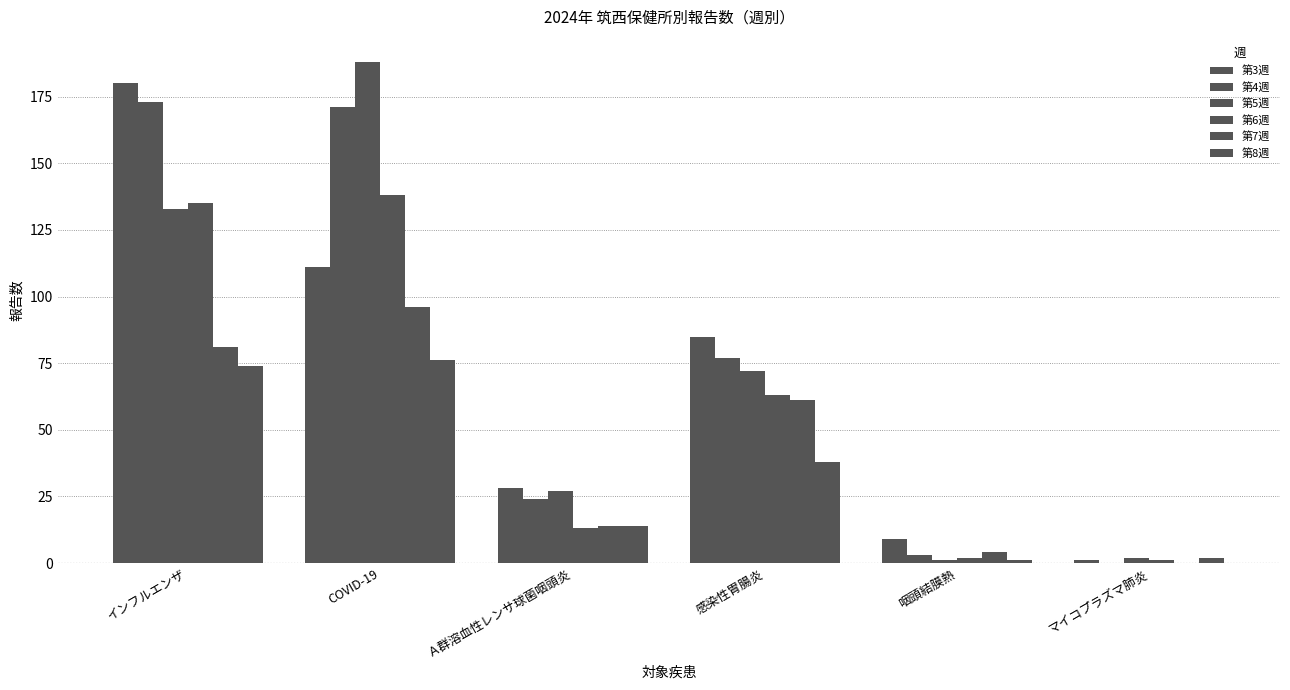

Rank the series at マイコプラズマ肺炎 from lowest to highest value.

第4週, 第7週, 第3週, 第6週, 第5週, 第8週